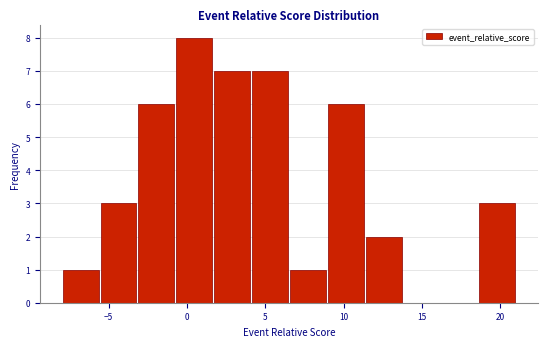

What is the height of the bar covering -5.5 to -3.0 on the x-axis? Neither the bar edges nor the heights are printed on the chart, so give them approximately, as read against the axes.

3